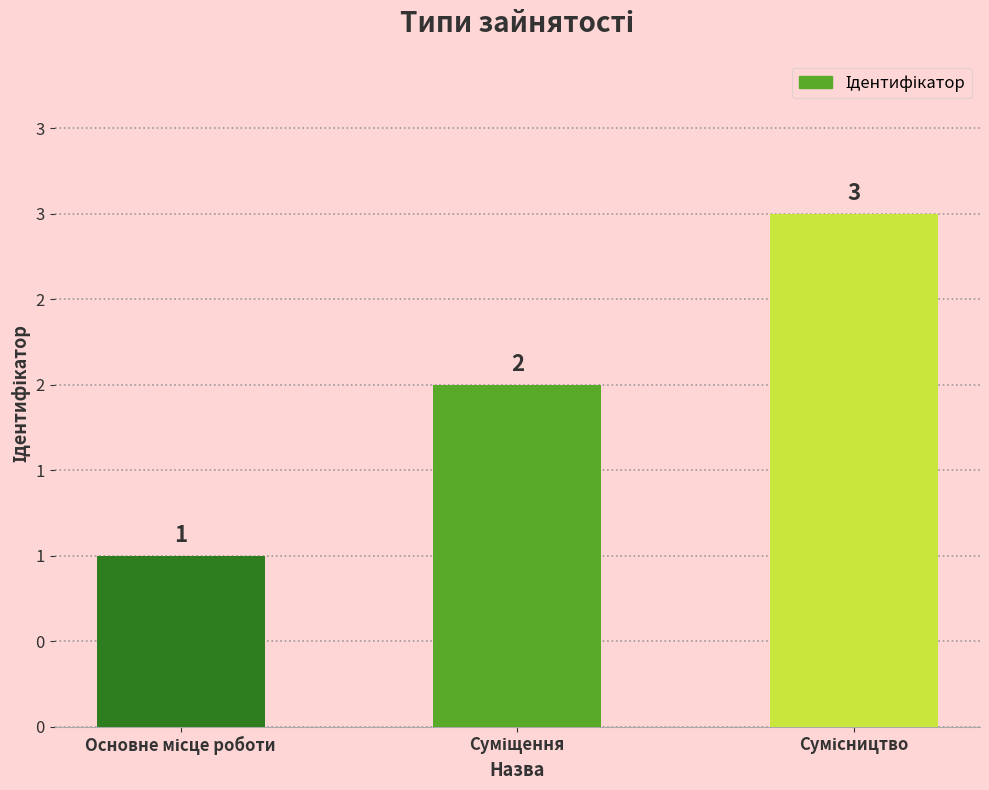

What is the label of the 1st bar from the right?

Сумісництво